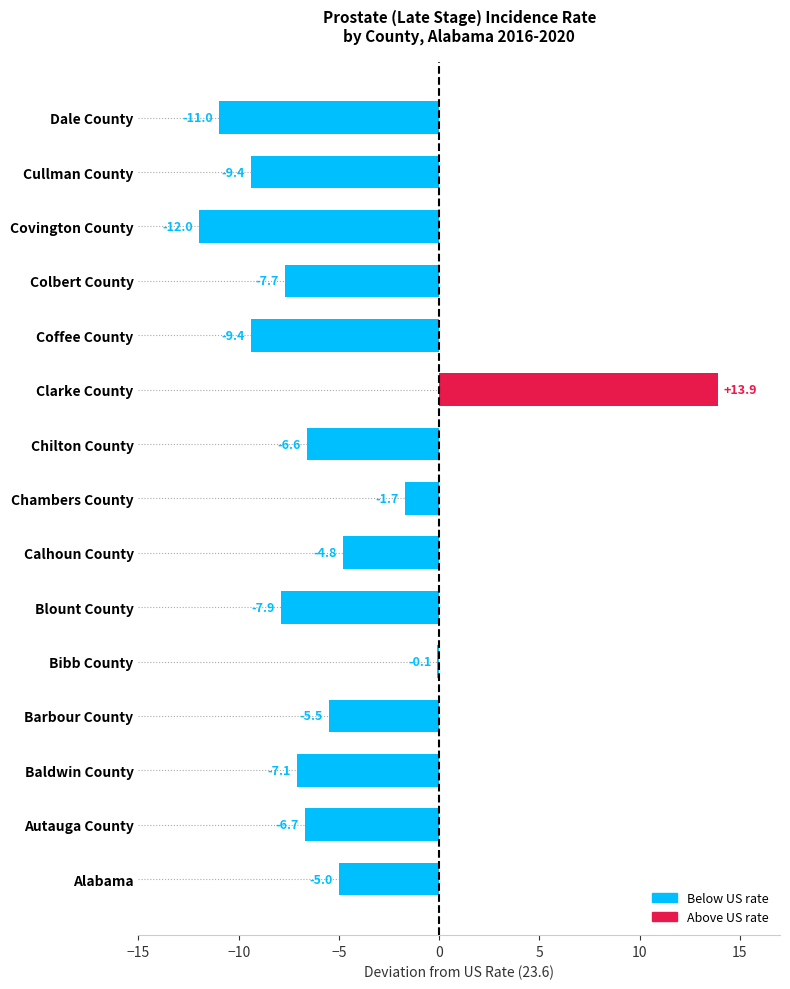

Reading bottom to top, what are all the values shown in this chart?

-5.0	-6.7	-7.1	-5.5	-0.1	-7.9	-4.8	-1.7	-6.6	13.9	-9.4	-7.7	-12.0	-9.4	-11.0